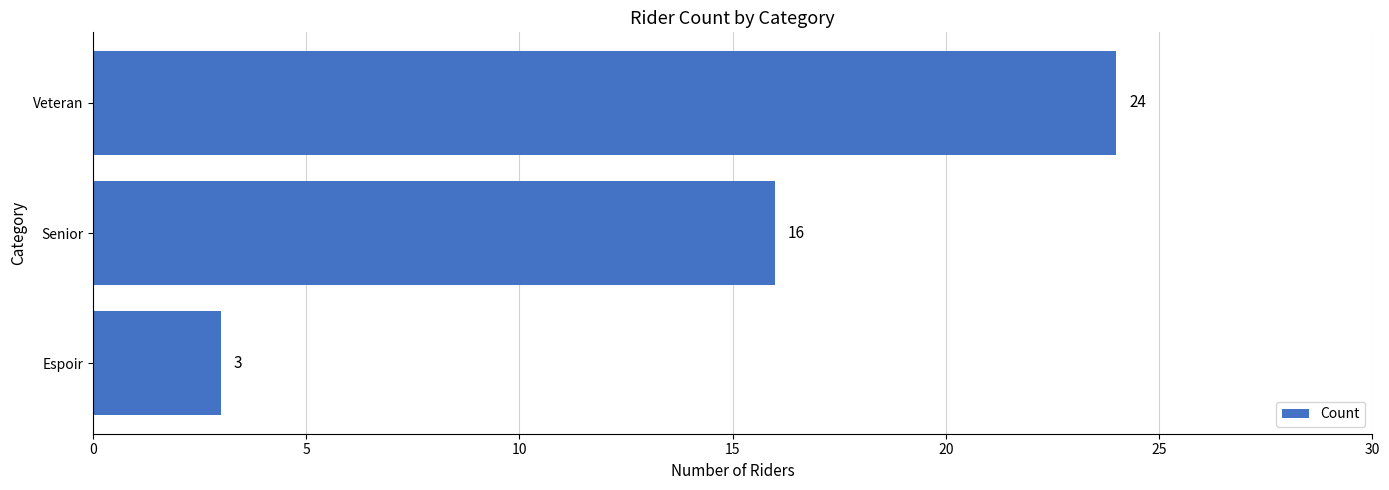

Reading top to bottom, what are all the values shown in this chart?

24	16	3